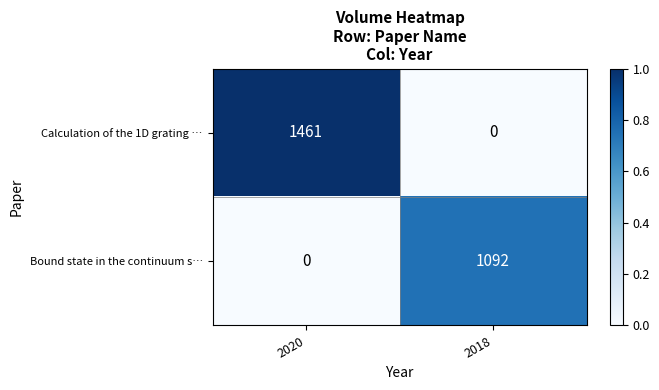

What is the difference between the maximum and minimum values in the Calculation of the 1D grating … series?

1461